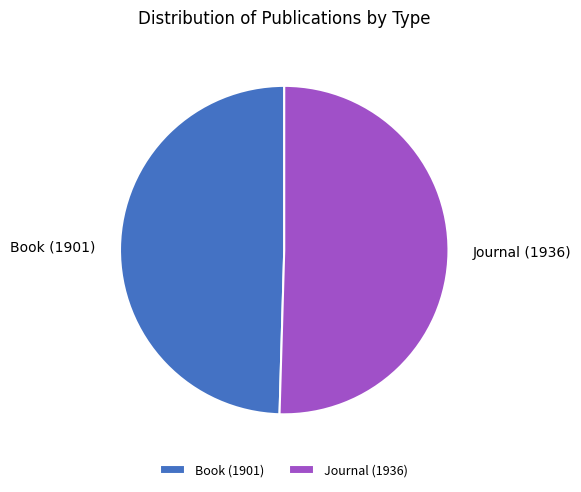

The Journal (1936) slice represents 50% of the pie. True or false?

True